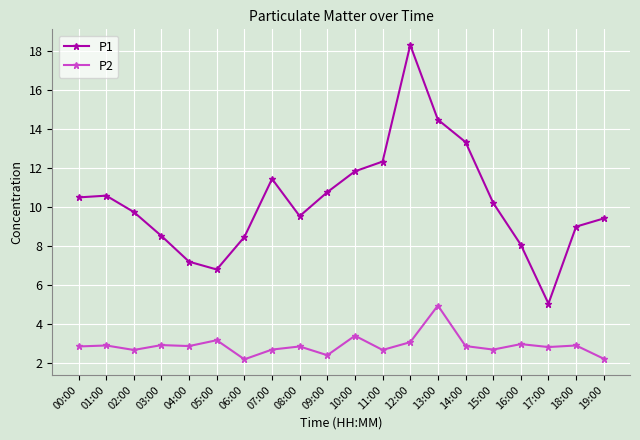

Is it true that P1 equals 10.2 at 15:00?

True